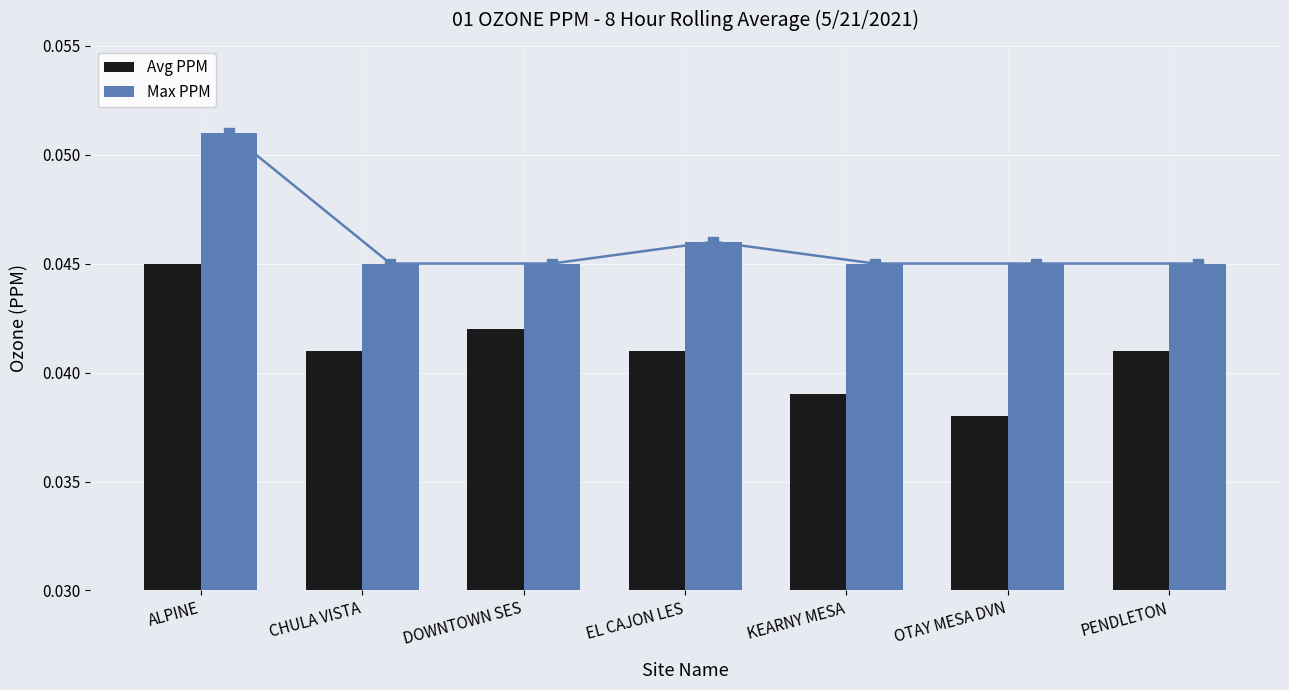

List the series in order of their peak value, highest first.

Max PPM, Avg PPM